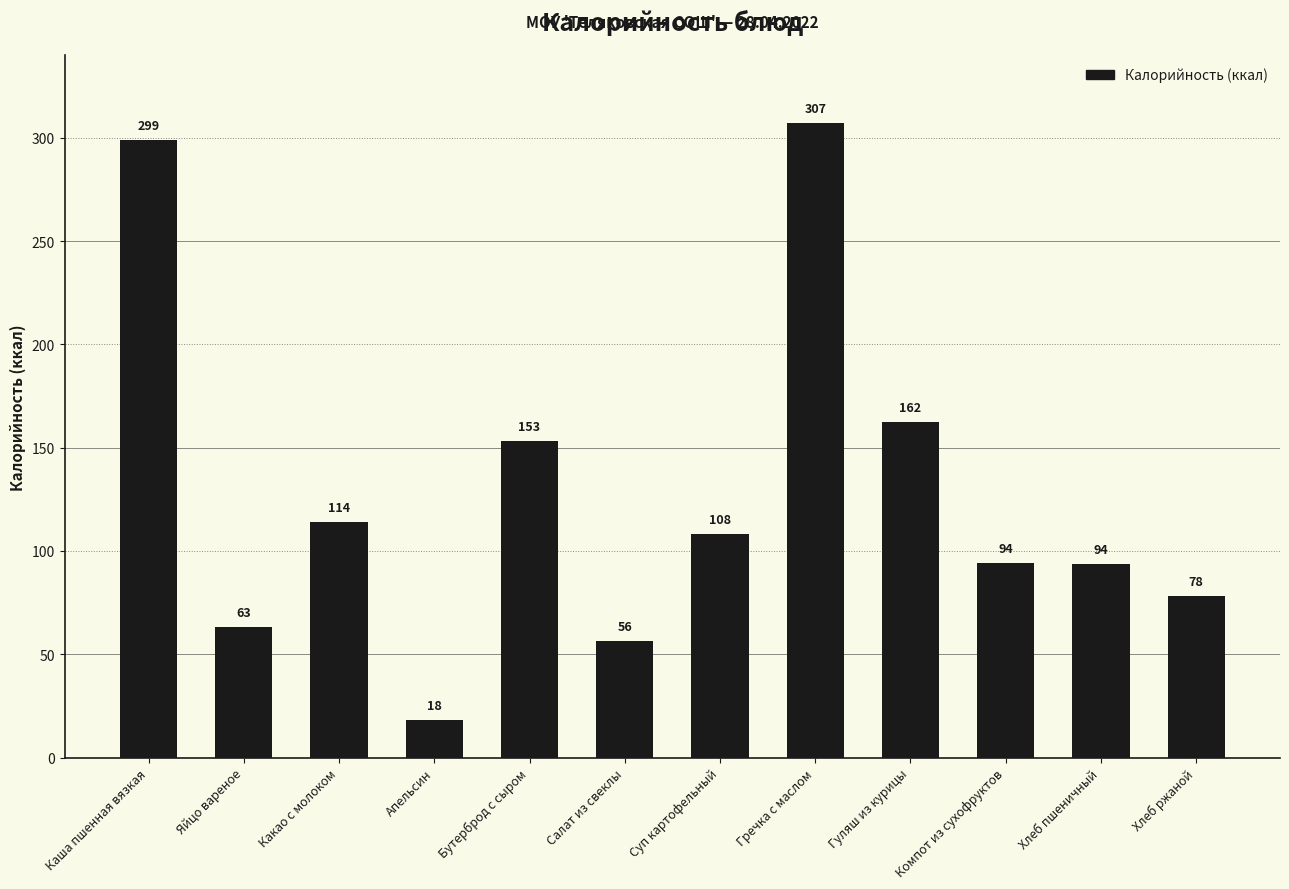

At which category does the chart reach its peak across all series?

Гречка с маслом